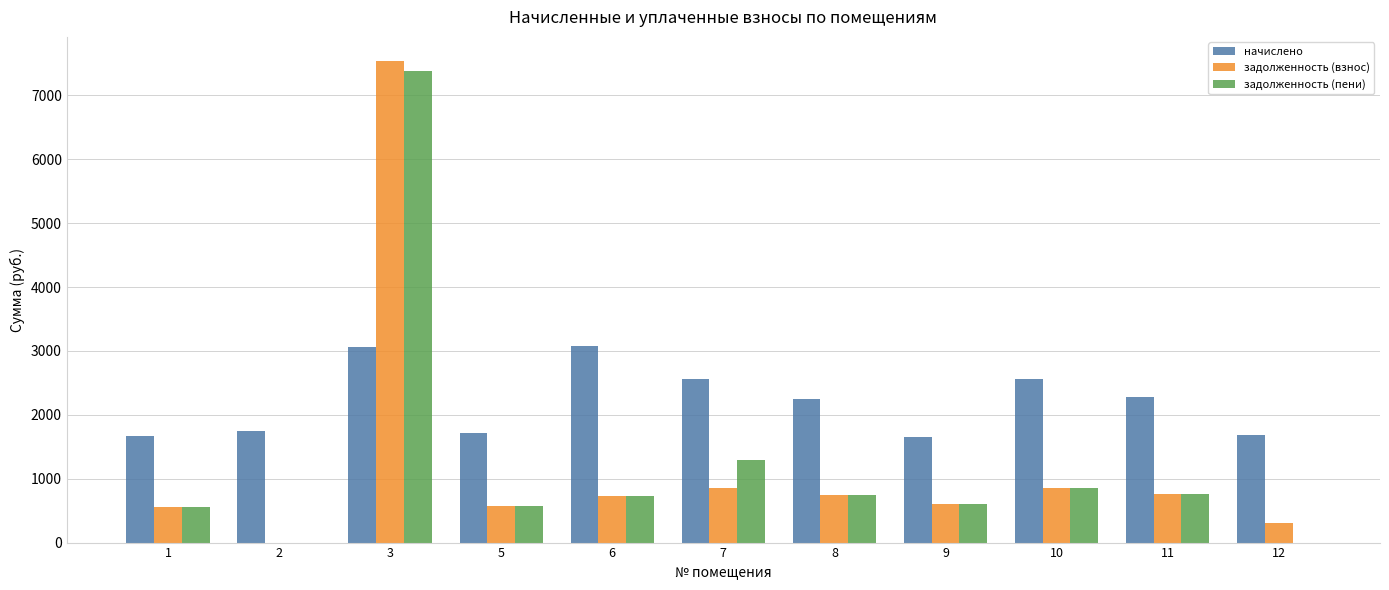

What is the maximum value for задолженность (взнос)?

7539.5